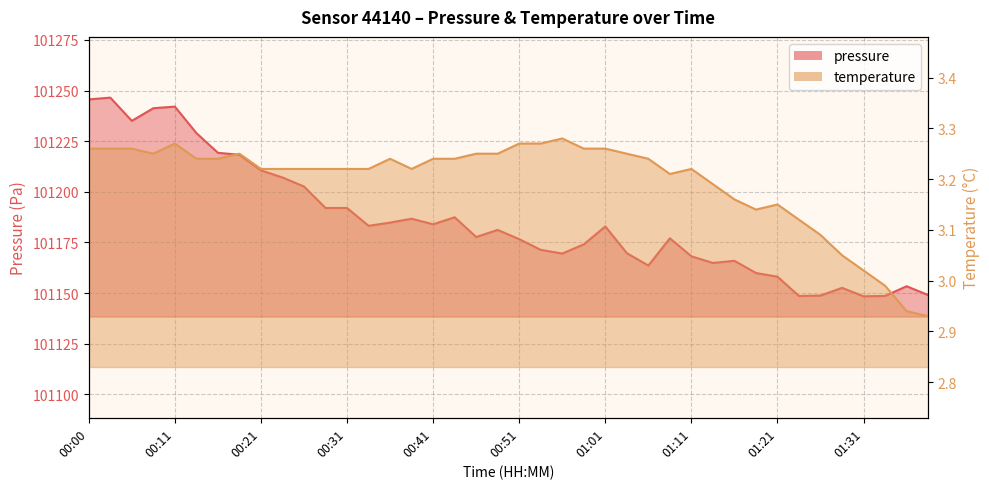

What is the minimum value for pressure?

101148.4